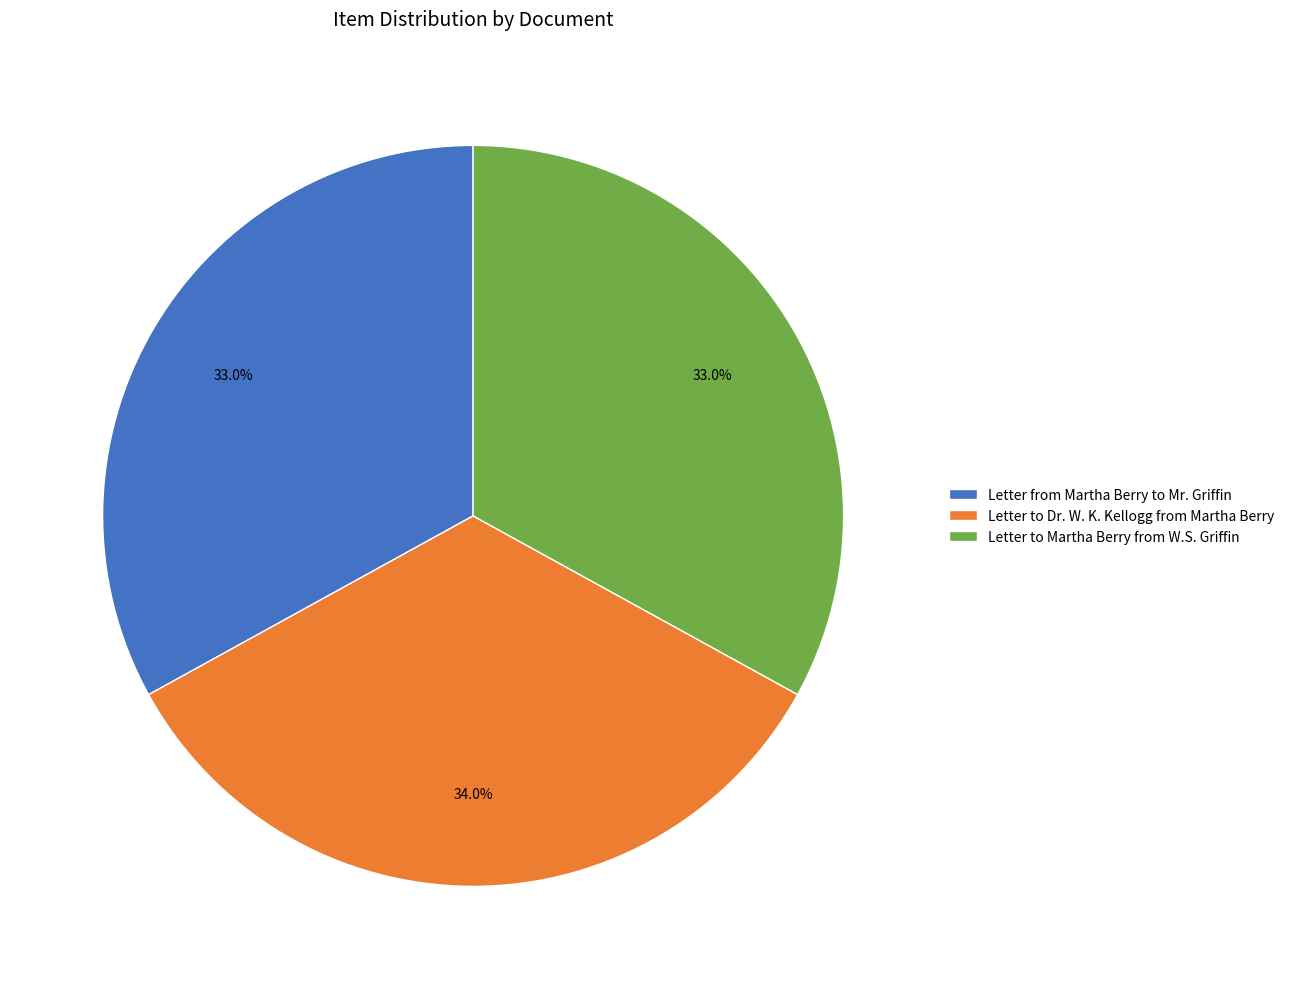

Count the number of slices in the pie.

3